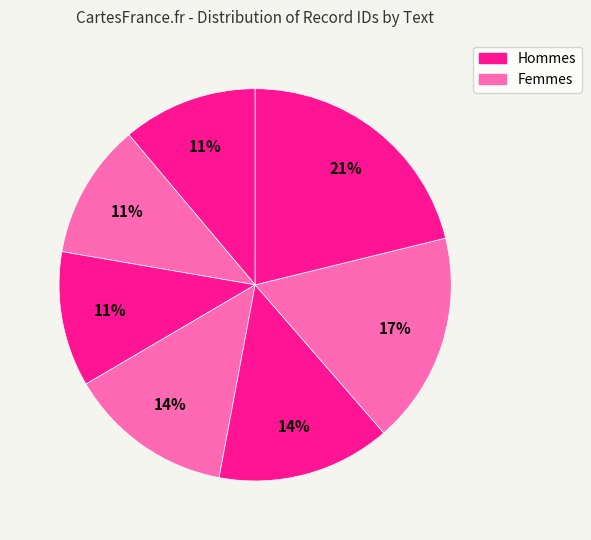

How many slices are in this pie chart?

7